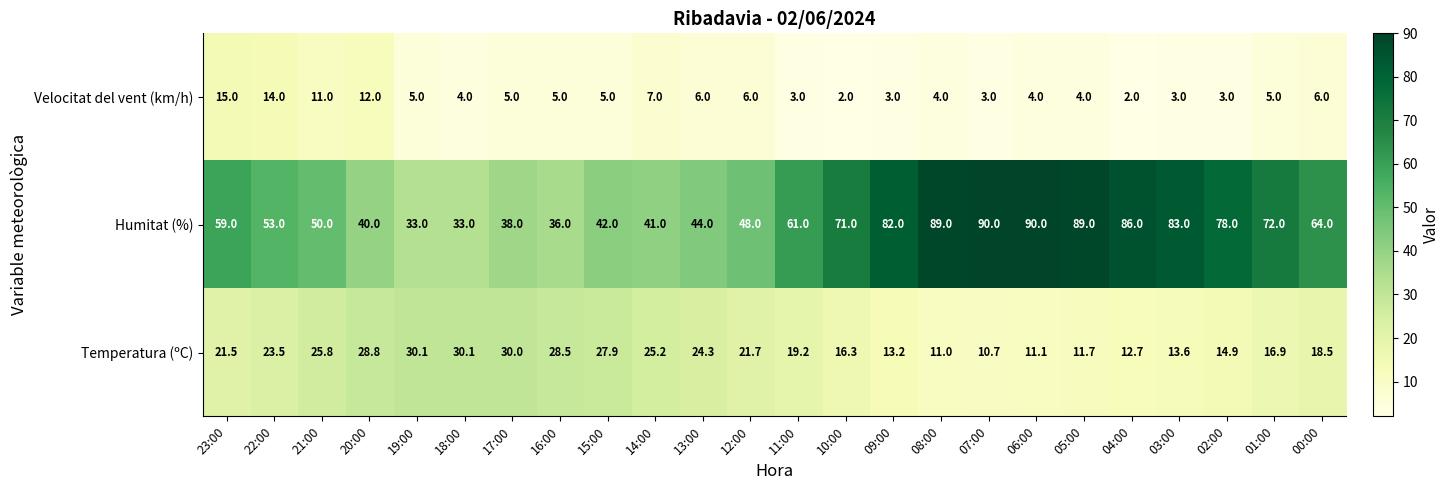

At 22:00, list the series in order from smallest to largest.

Velocitat del vent (km/h), Temperatura (ºC), Humitat (%)